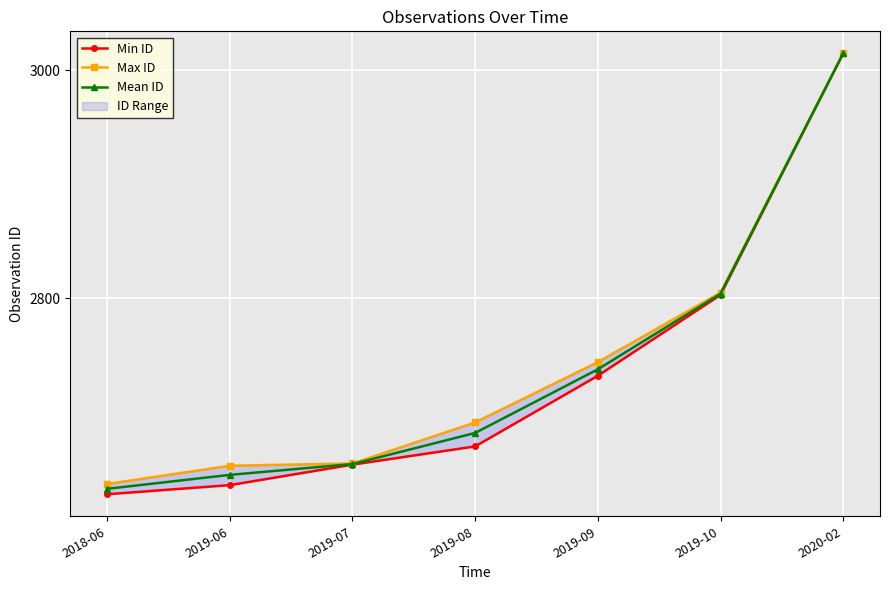

What position from the left is 2019-07?

3